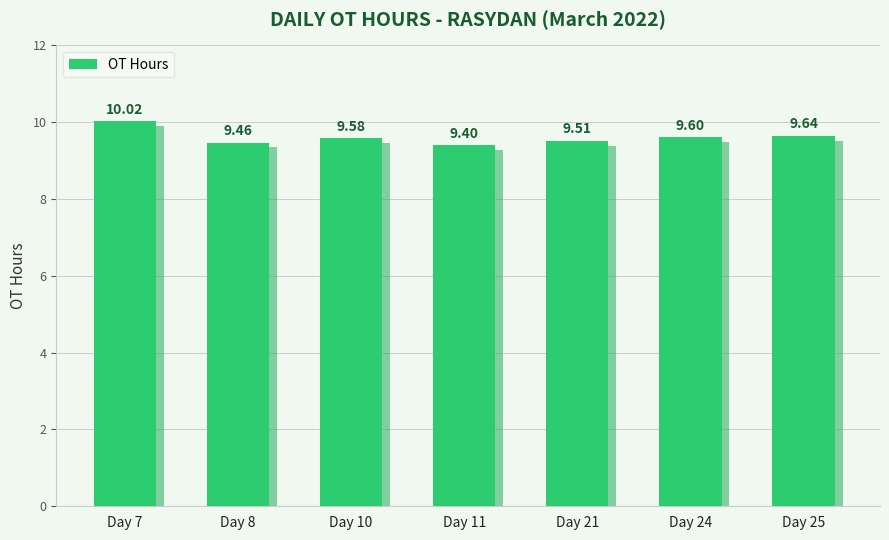

What is the value of the 7th bar from the left?

9.6